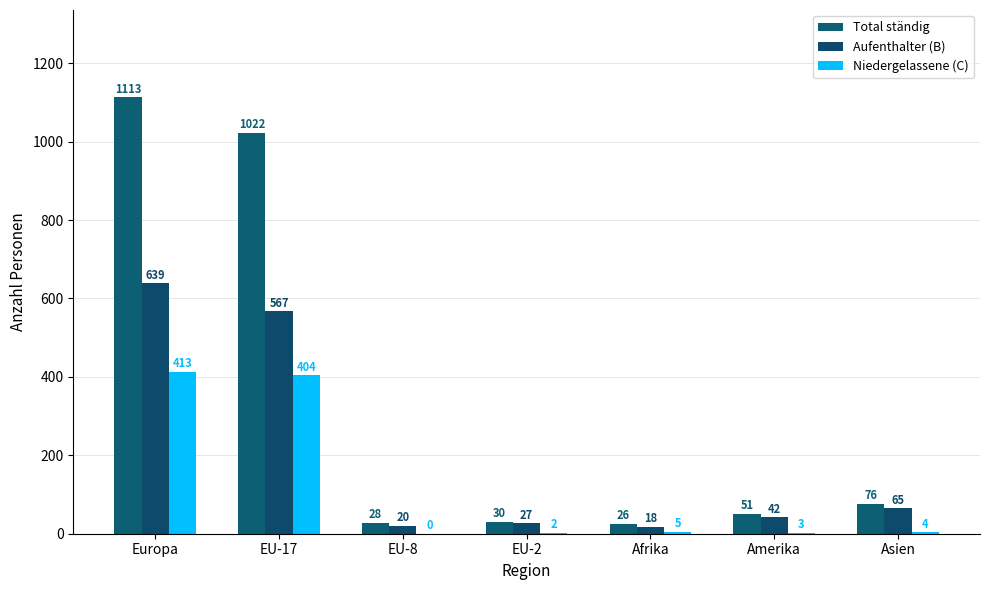

Rank the series at Afrika from lowest to highest value.

Niedergelassene (C), Aufenthalter (B), Total ständig